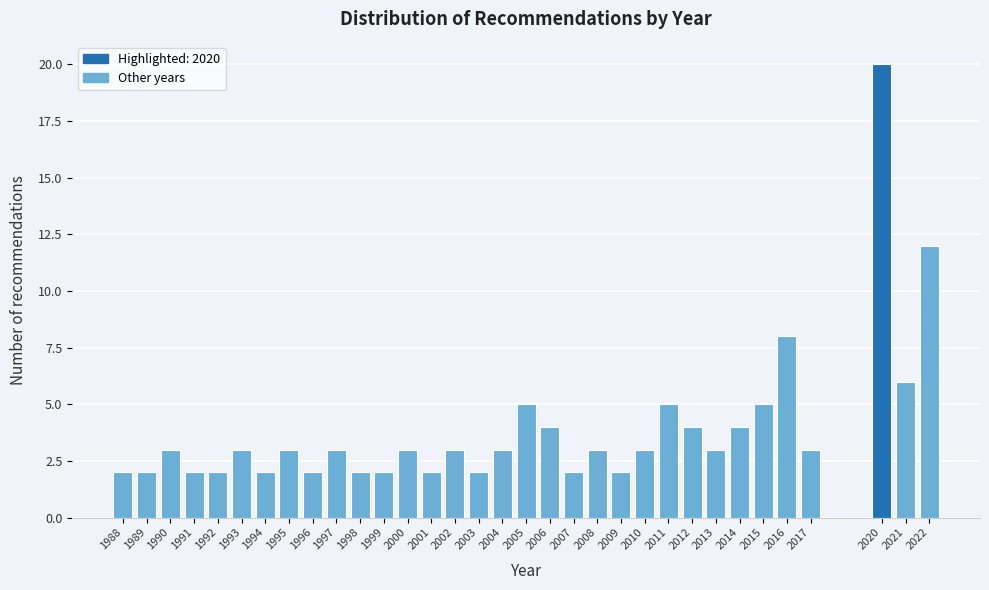

At which label is the value closest to 11?

2022